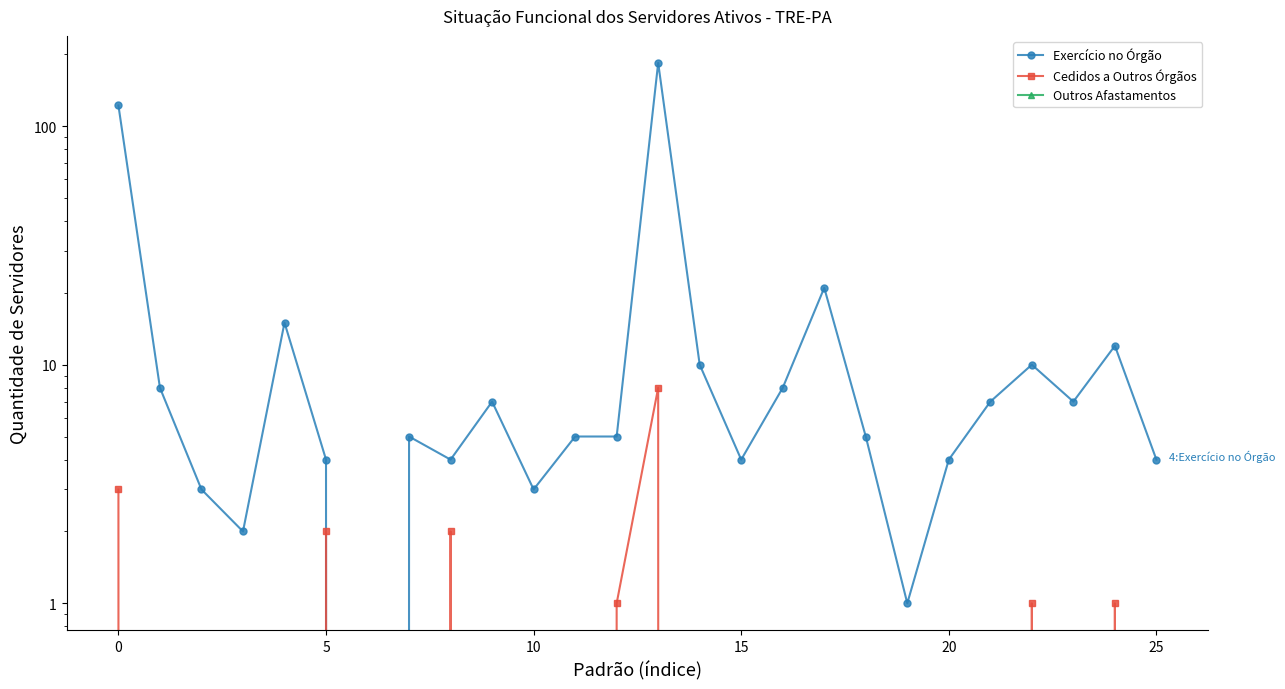

Reading left to right, list all the values displayed in this chart.

Exercício no Órgão: 122	8	3	2	15	4	0	5	4	7	3	5	5	184	10	4	8	21	5	1	4	7	10	7	12	4
Cedidos a Outros Órgãos: 3	0	0	0	0	2	0	0	2	0	0	0	1	8	0	0	0	0	0	0	0	0	1	0	1	0
Outros Afastamentos: 0	0	0	0	0	0	0	0	0	0	0	0	0	0	0	0	0	0	0	0	0	0	0	0	0	0